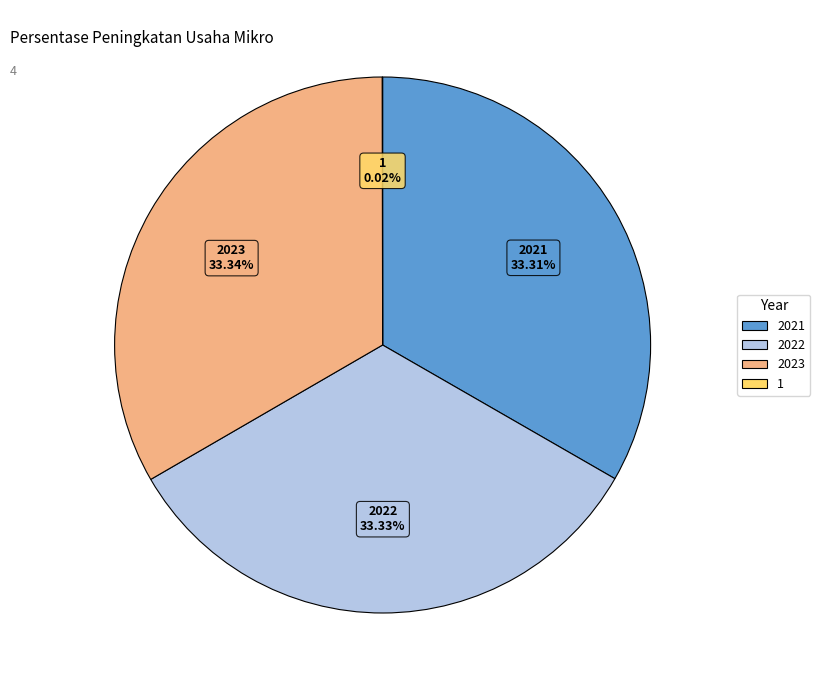

To the nearest percent, what is the average slice percentage?

25%